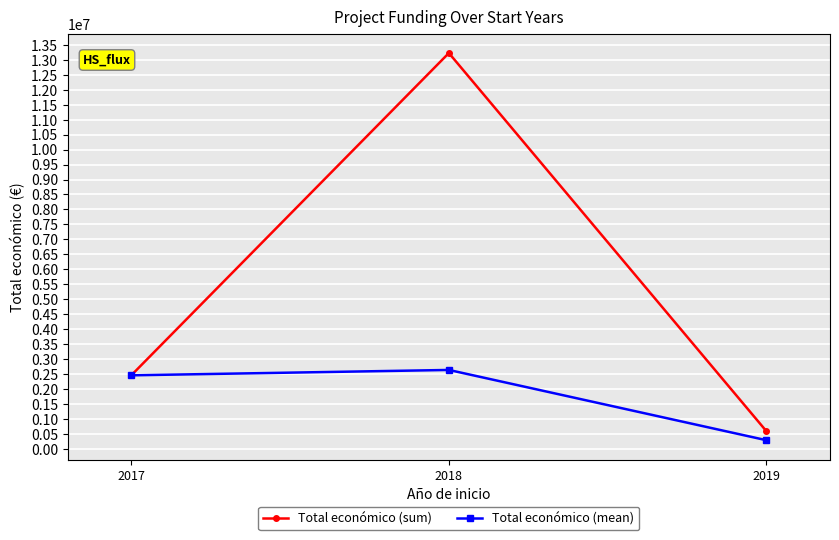

What value does the Total económico (mean) series have at 2019?

298617.0